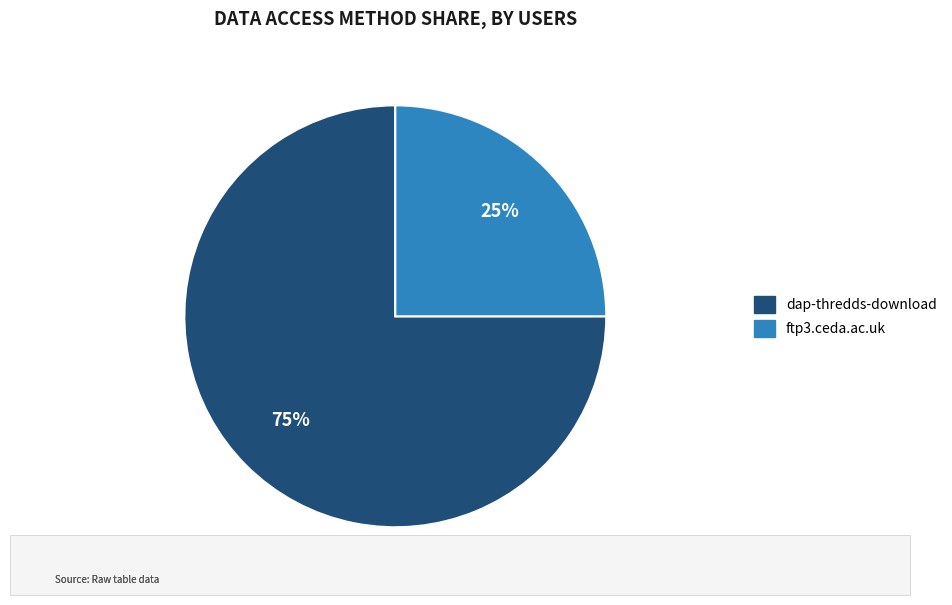

Which slice represents more than half of the pie?

dap-thredds-download